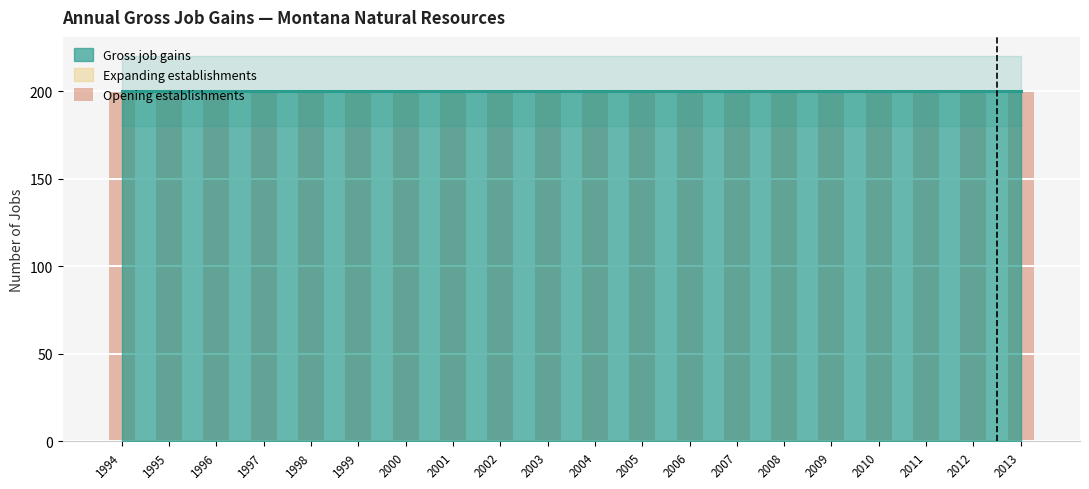

What is the value of the Opening establishments bar at the 13th from the left?

200